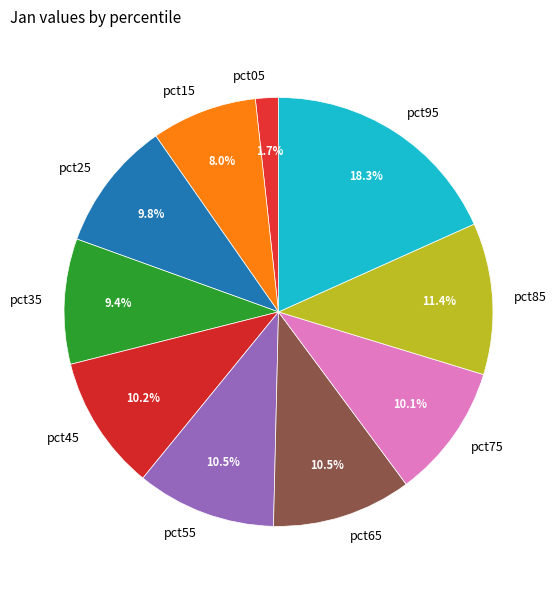

To the nearest percent, what is the combined percentage of pct55 and pct95?

29%